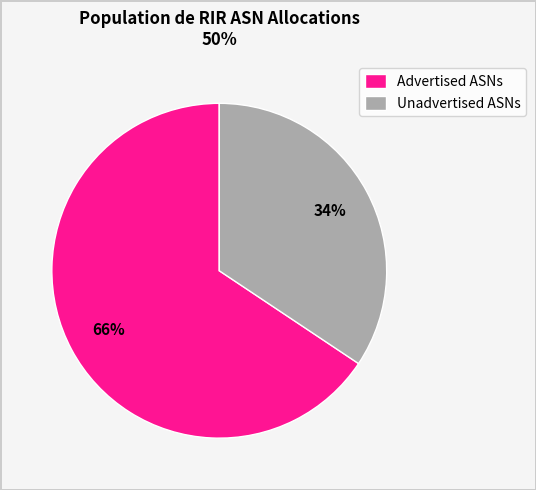

What percentage is the Unadvertised ASNs slice, to the nearest percent?

34%